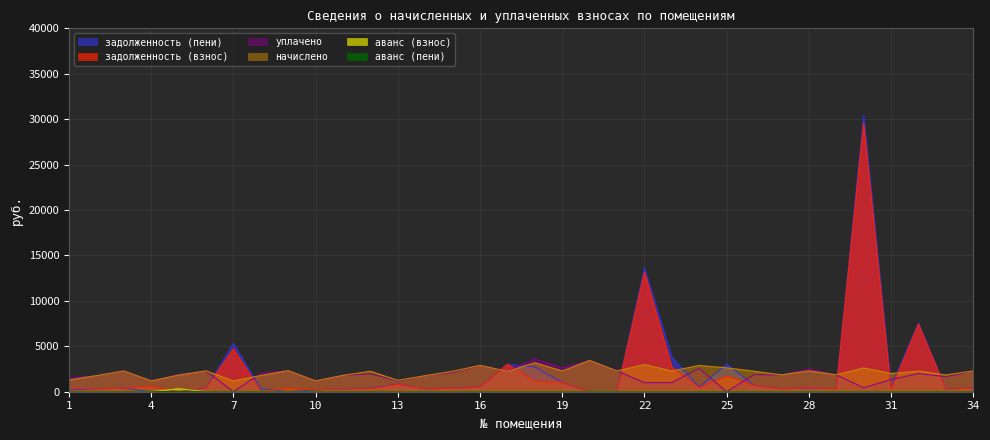

Where do задолженность (взнос) and аванс (взнос) first cross each other?

4 and 5